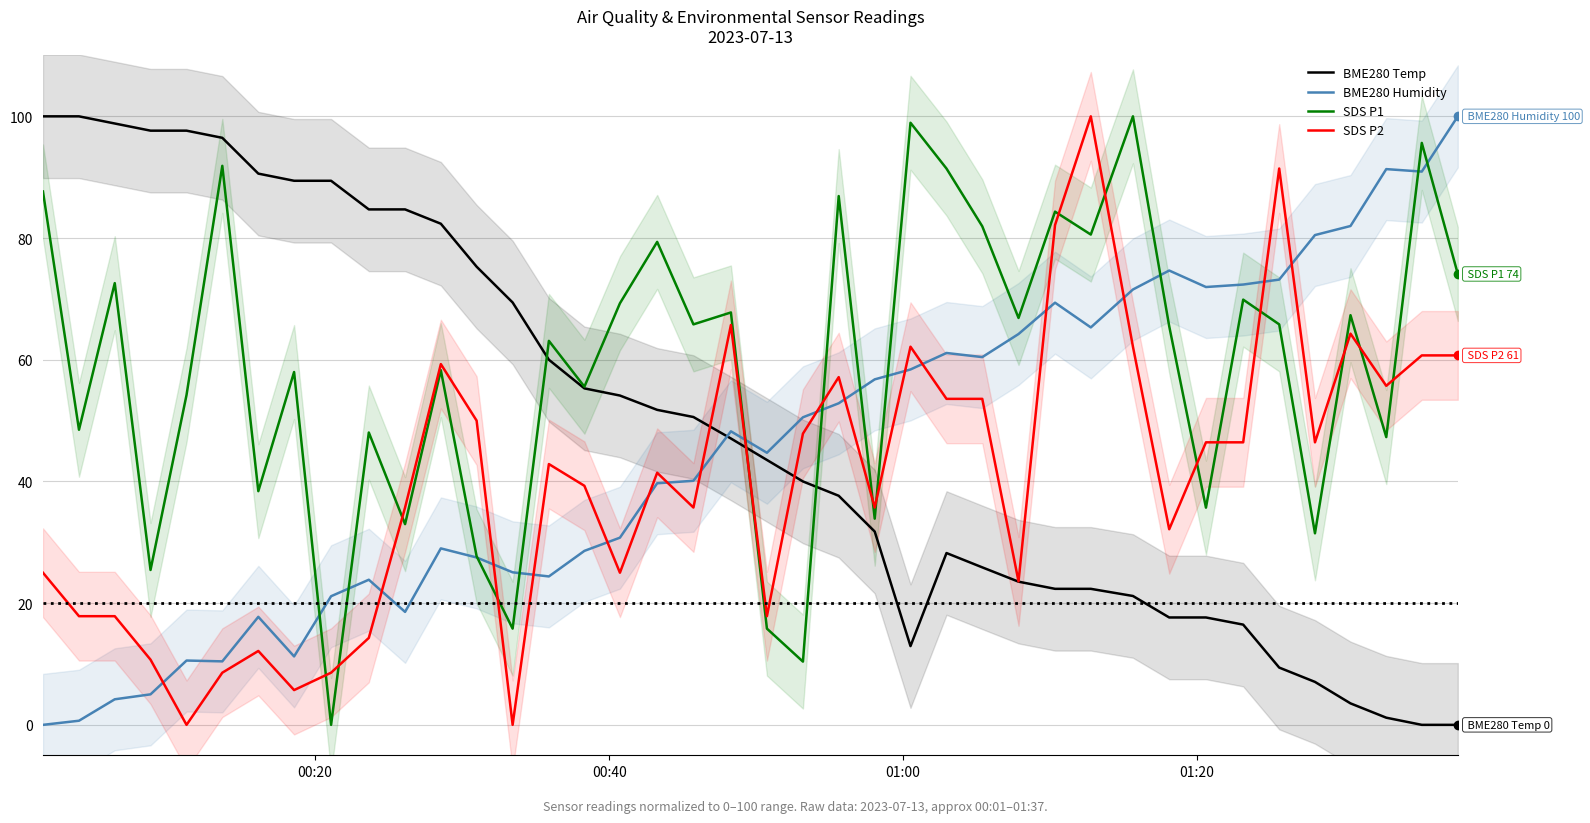

After their last crossing, which series has the higher values: SDS P2 or BME280 Humidity?

BME280 Humidity